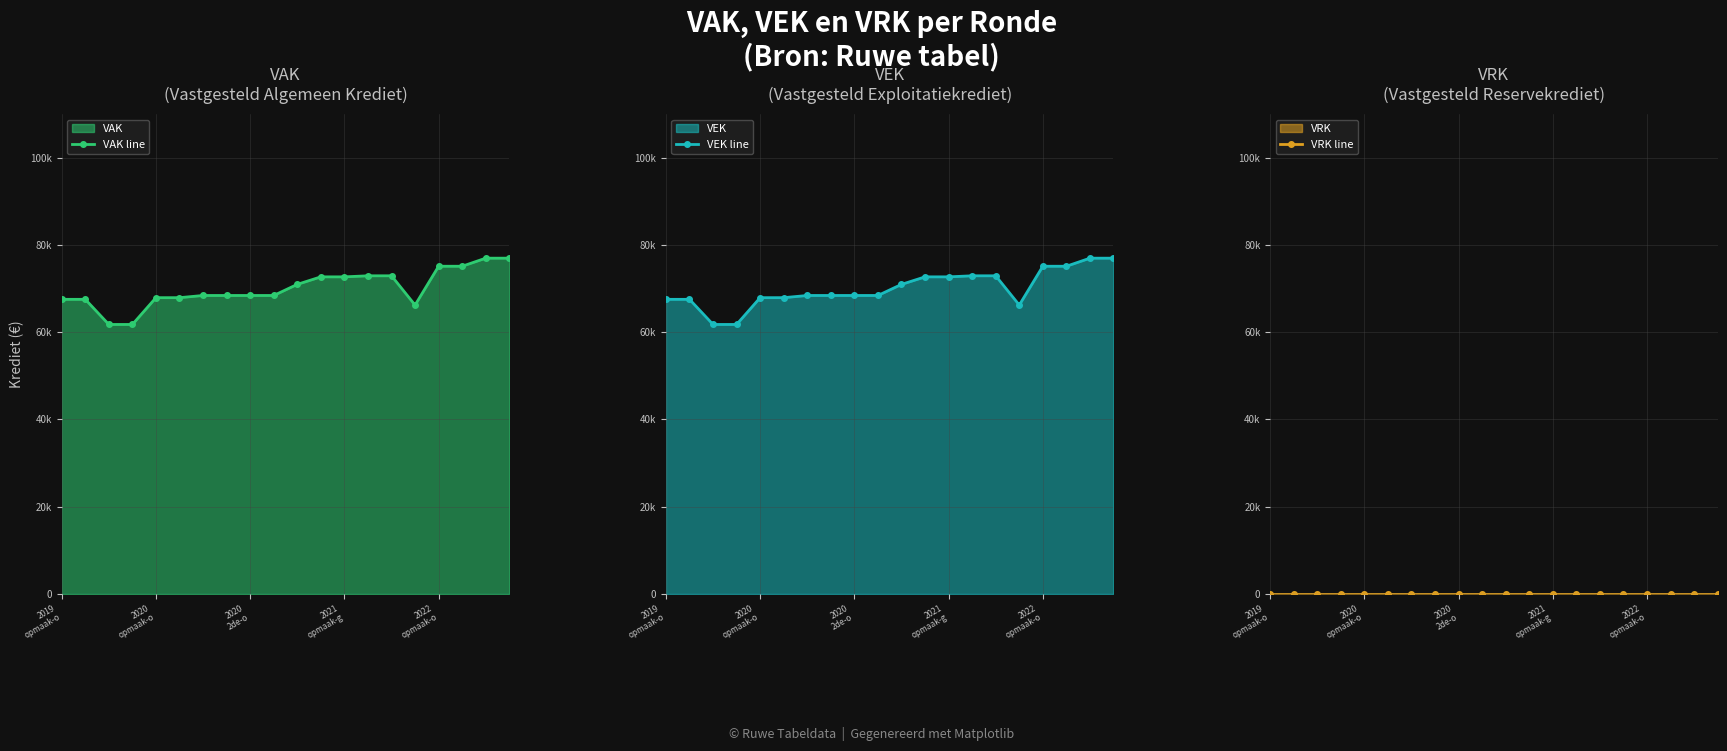

What is the total value across all series at 2021 opmaak-g?

145360